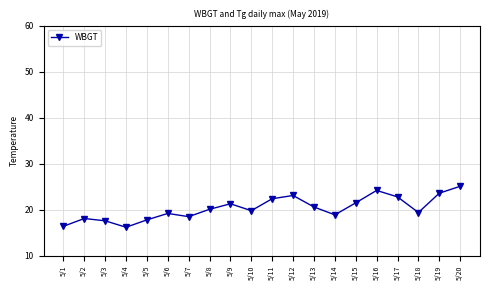

What is the sum of the values at 5/13 and 5/7?

39.1